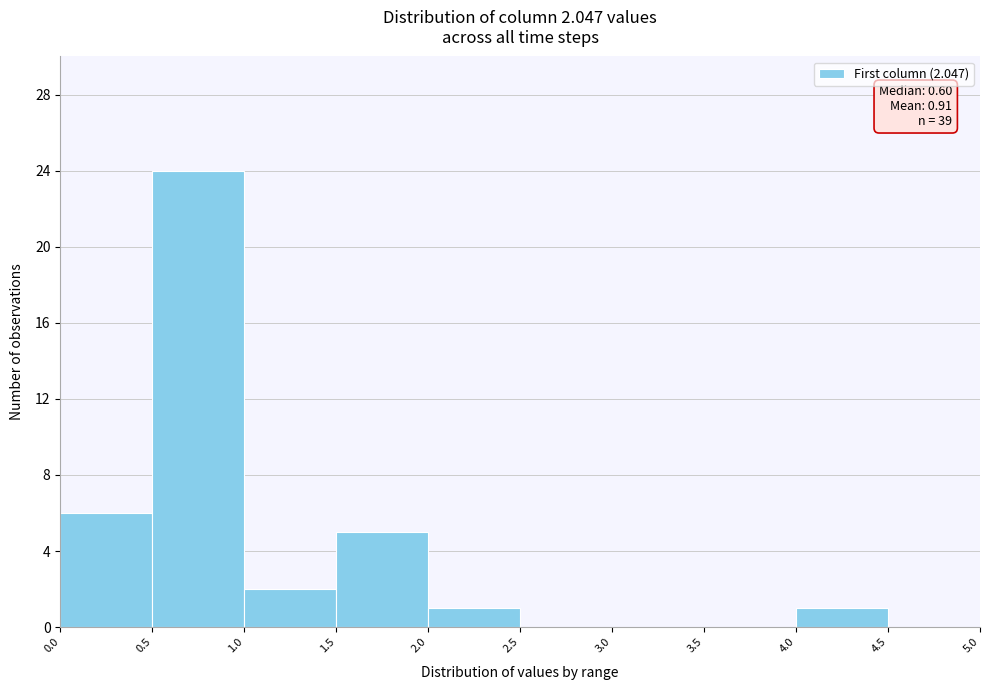

Over which range of the x-axis is the bar tallest?

0.5 to 1.0